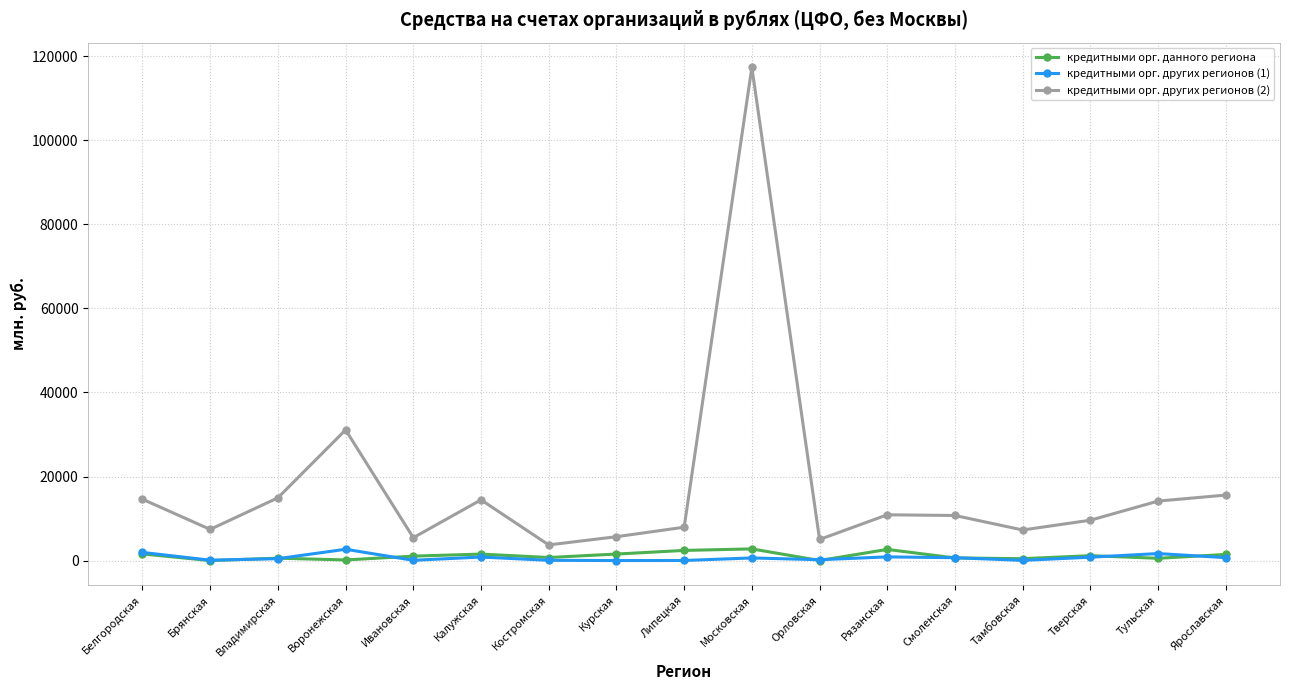

At which label does кредитными орг. данного региона first exceed 1054?

Белгородская